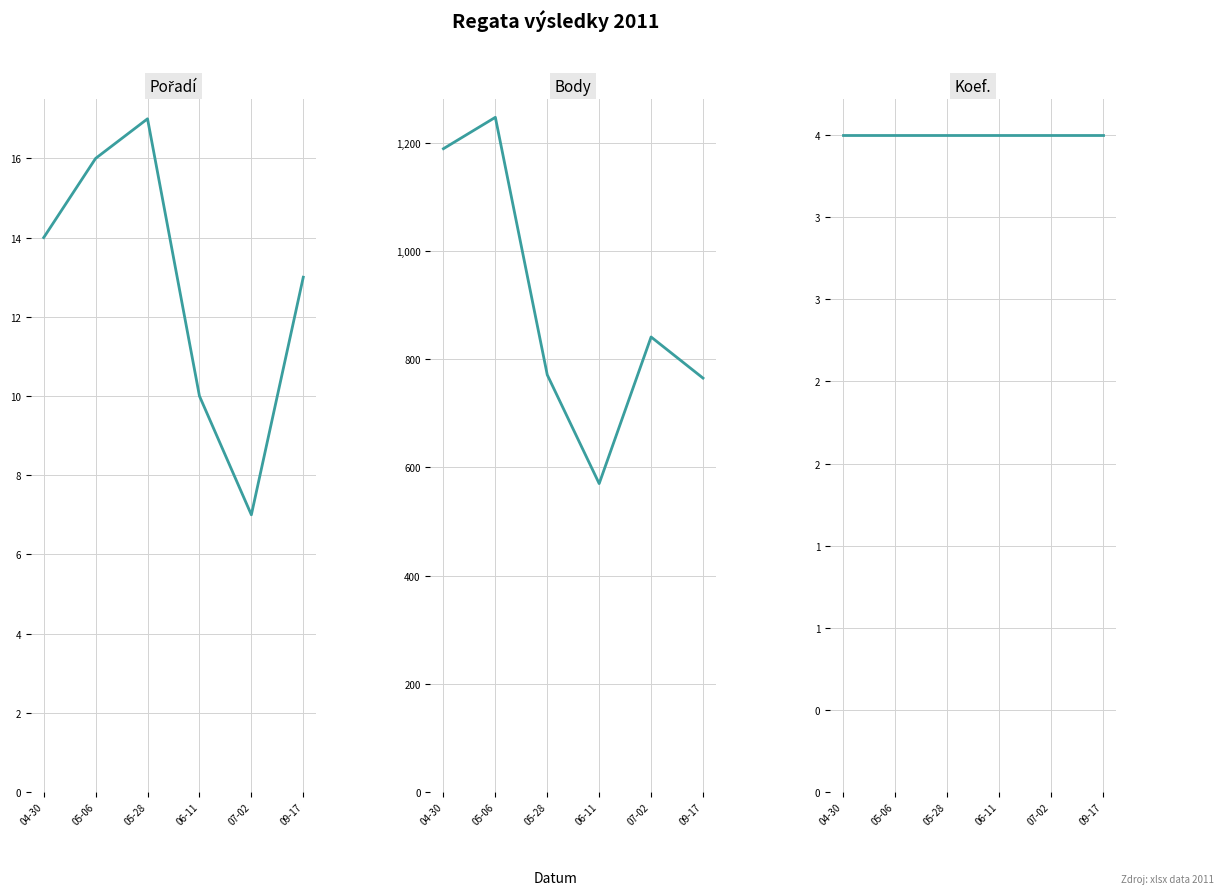

At which label is Koef. closest to 4?

04-30